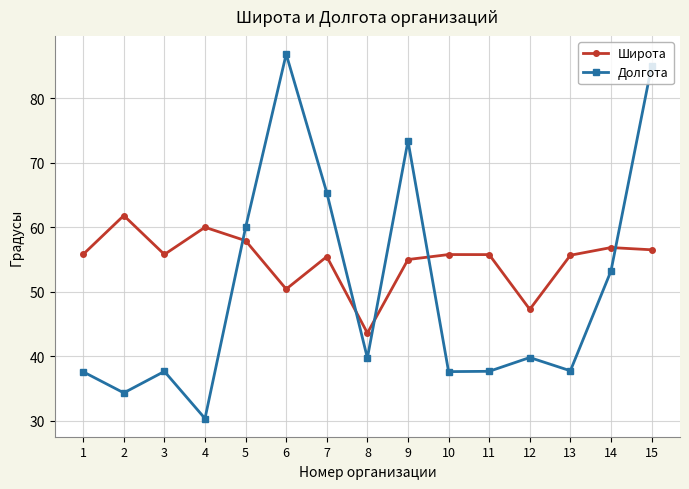

How many times do Широта and Долгота cross each other?

5